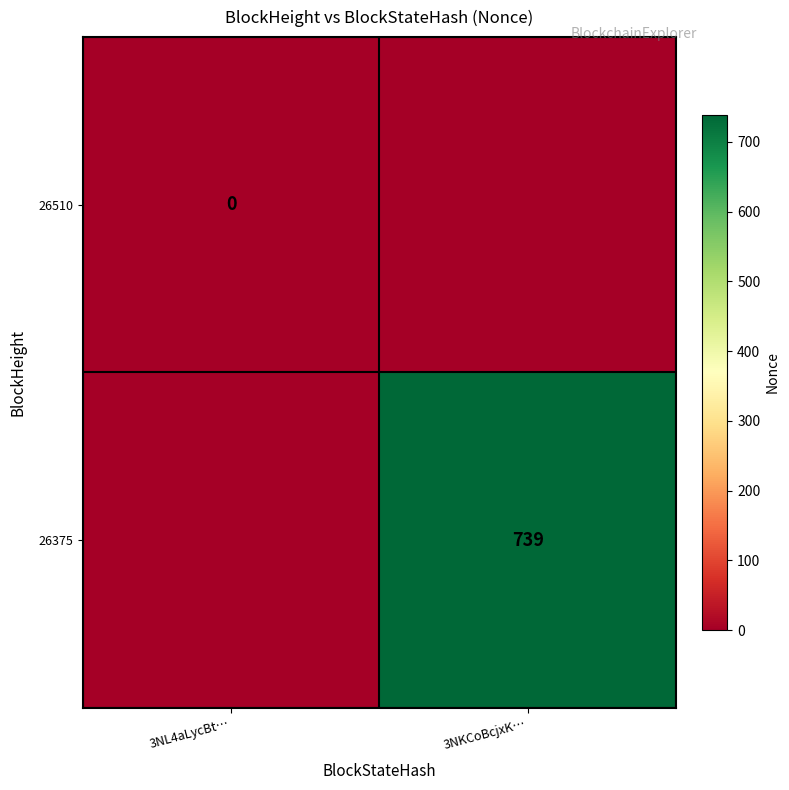

Is the value of 26375 at 3NKCoBcjxK… greater than the value of 26510 at 3NL4aLycBt…?

Yes